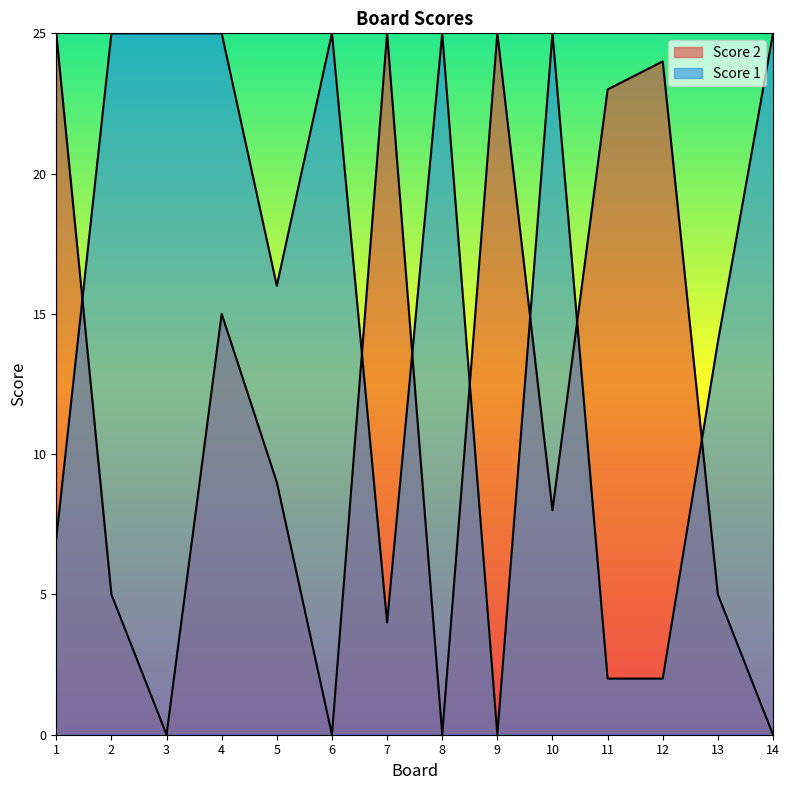

Is it true that Score 2 equals 6 at 5?

False